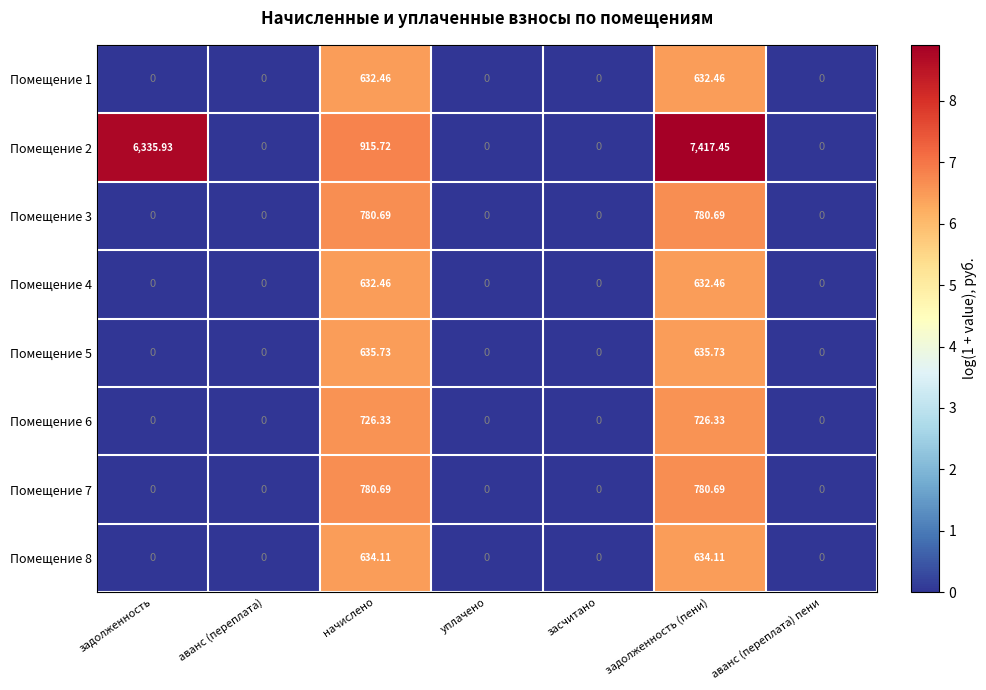

How many categories are shown in the chart?

7